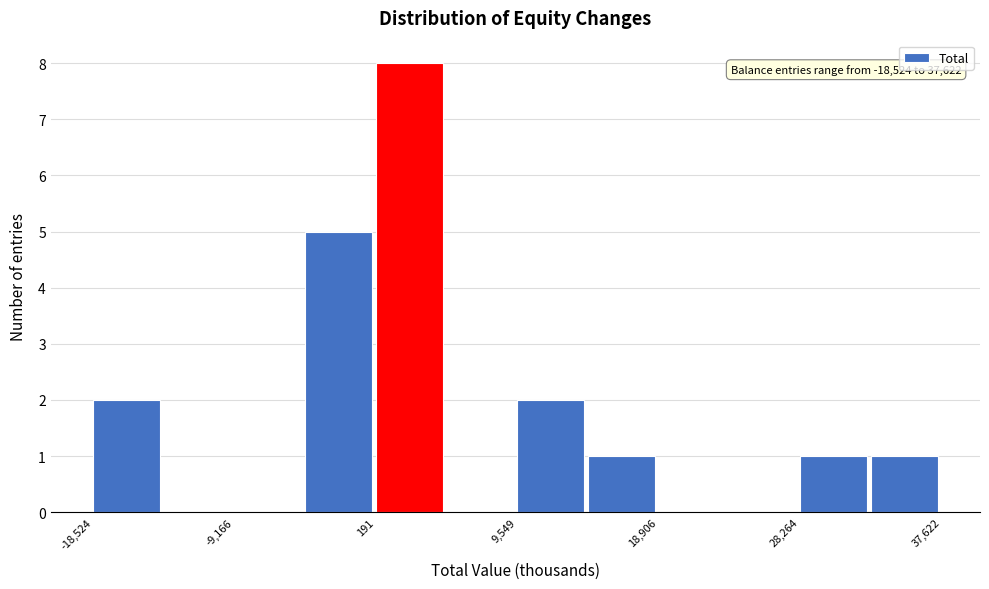

Which range on the x-axis has the tallest bar?

0 to 5000